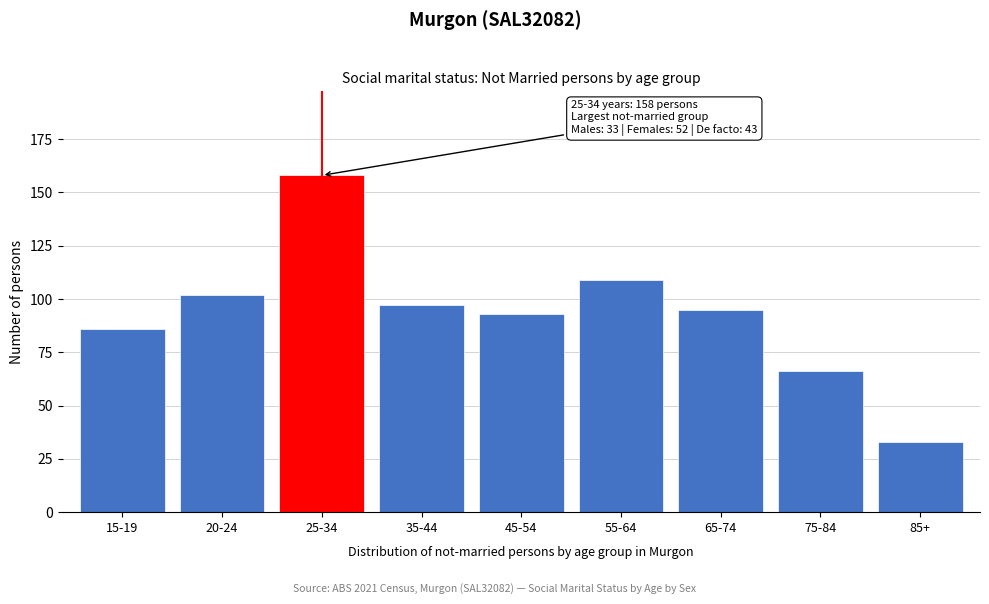

Reading right to left, extract all data points from this chart.

85+=33	75-84=66	65-74=95	55-64=109	45-54=93	35-44=97	25-34=158	20-24=102	15-19=86